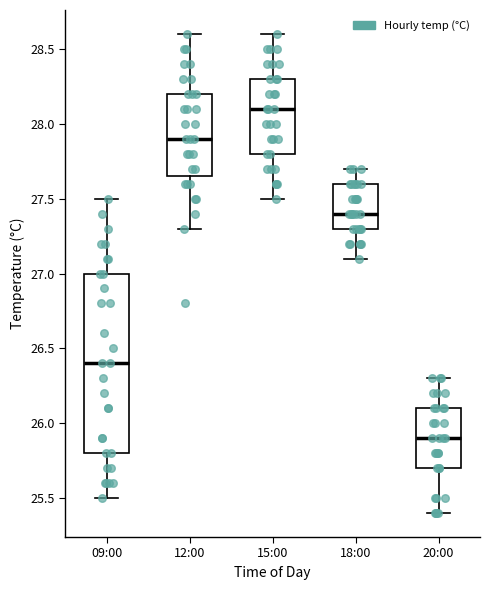

Which box has the highest median line?

15:00